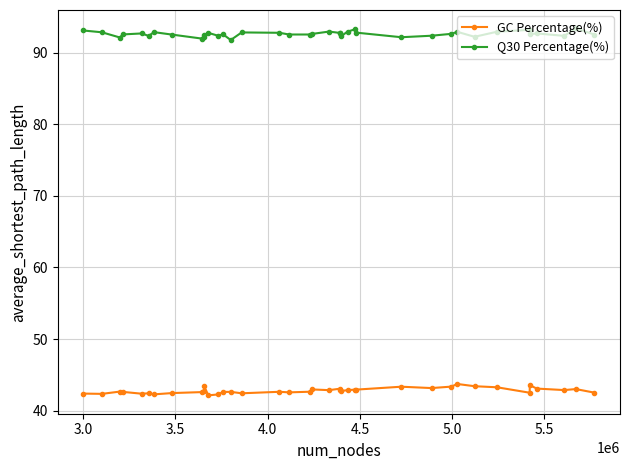

Which series has the largest total across all categories?

Q30 Percentage(%)